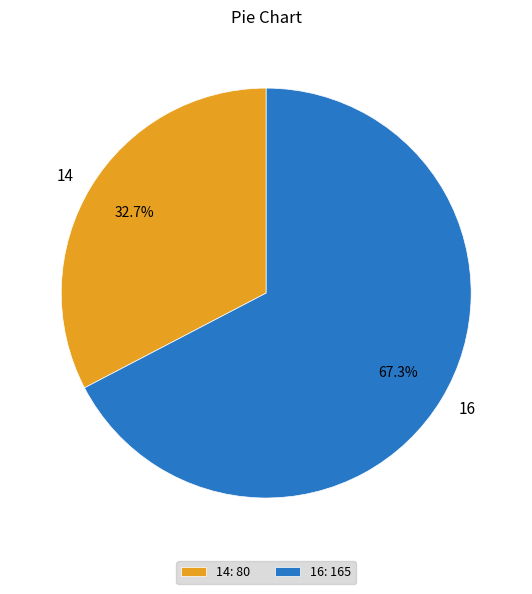

How many slices are in this pie chart?

2